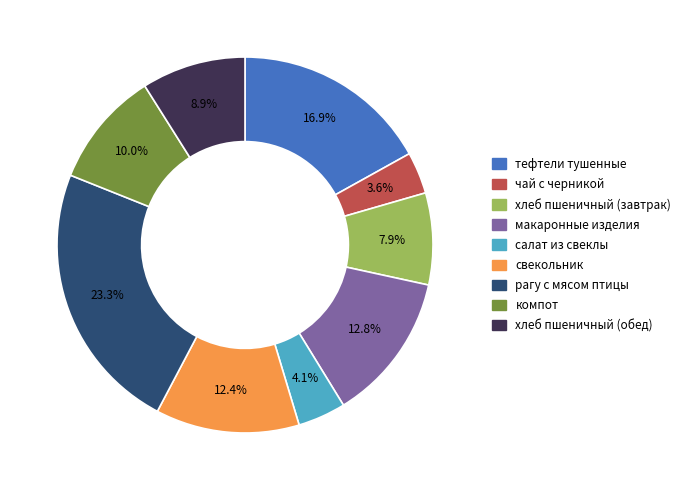

Is there a majority slice in this chart?

No